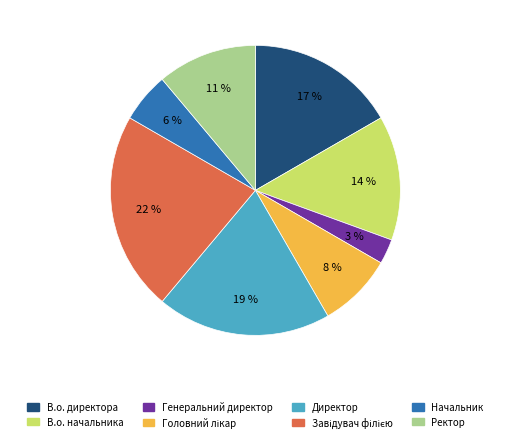

Is the sum of В.о. директора and Ректор greater than half?

No